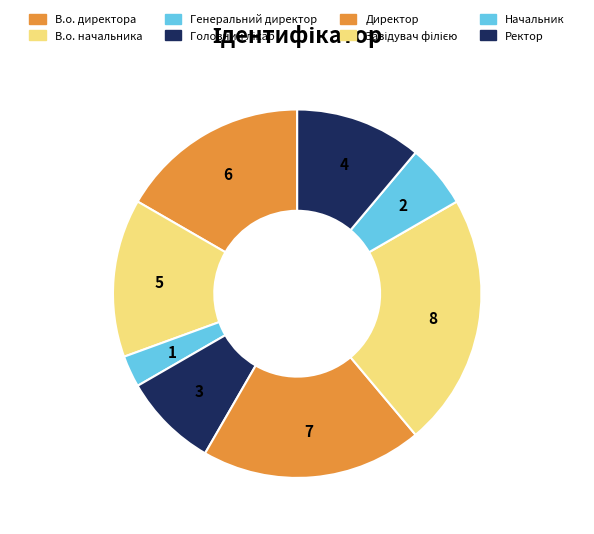

True or false: Директор accounts for 19% of the total.

True